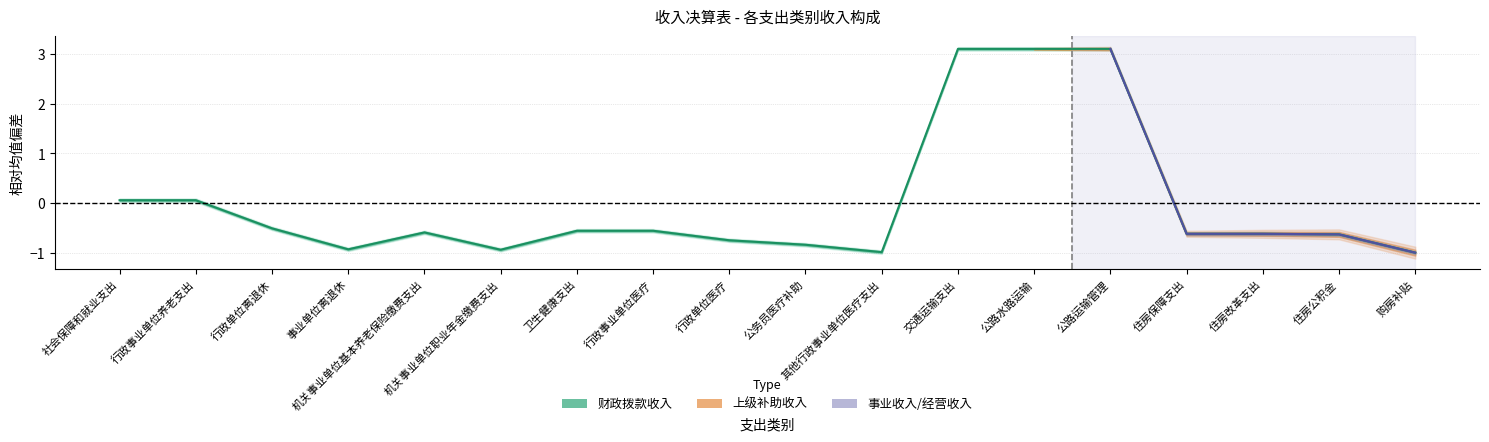

What position from the right is 社会保障和就业支出?

18